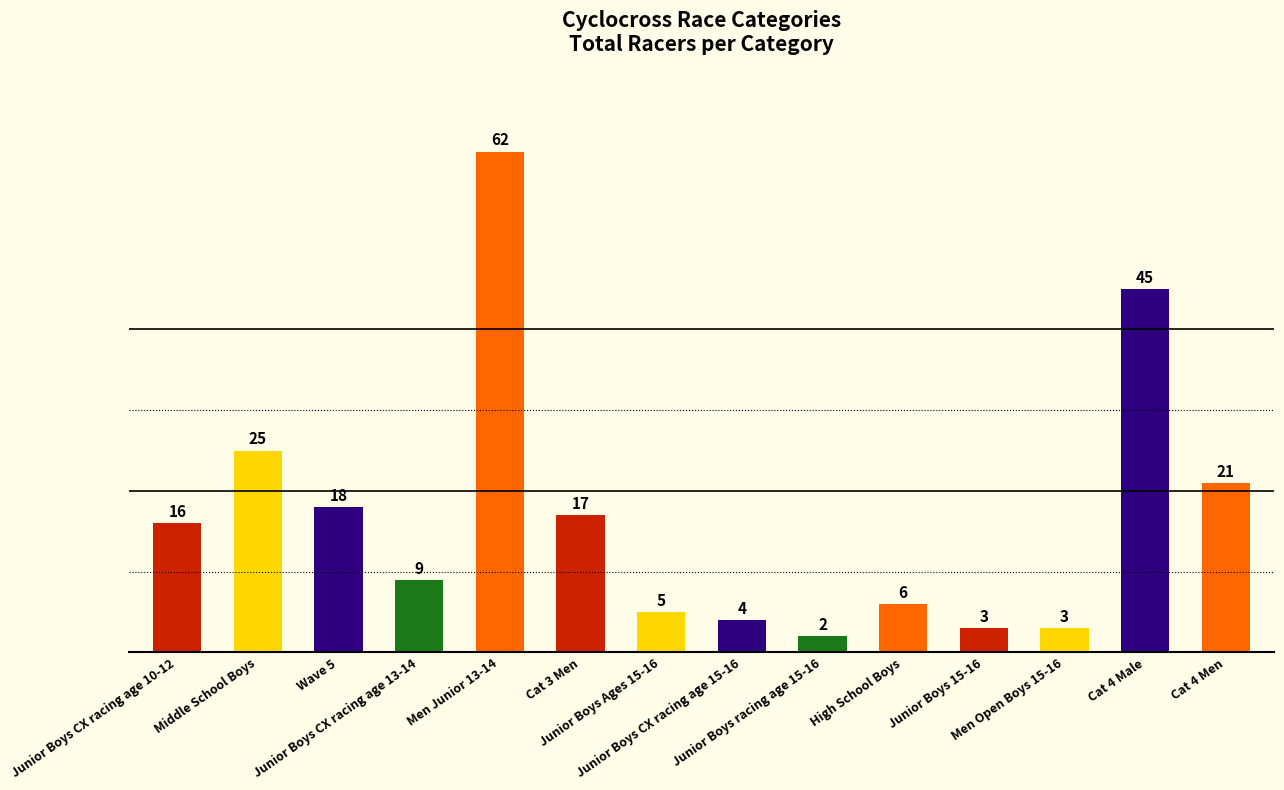

What is the label of the 14th bar from the left?

Cat 4 Men